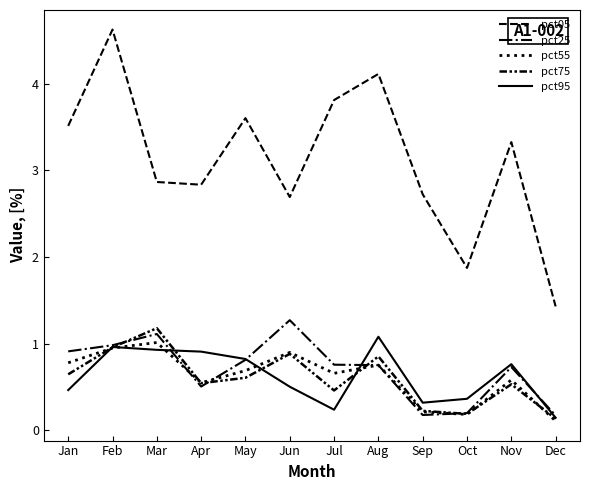

What is the average value of the pct95 series?

0.6